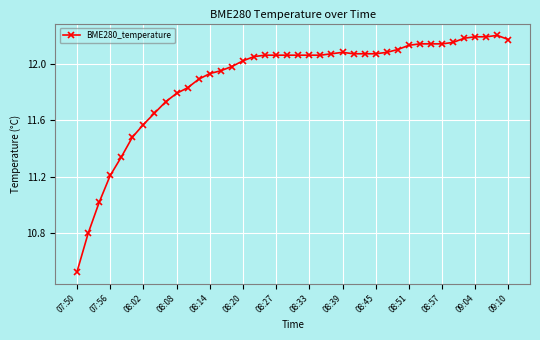

What is the difference between the maximum and minimum values?

1.7